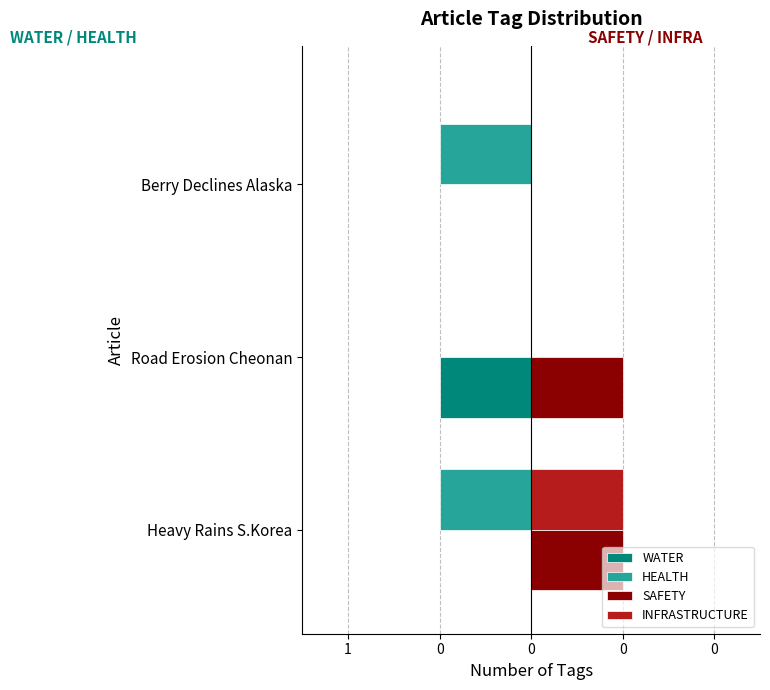

List the series in order of their peak value, lowest first.

WATER, HEALTH, SAFETY, INFRASTRUCTURE